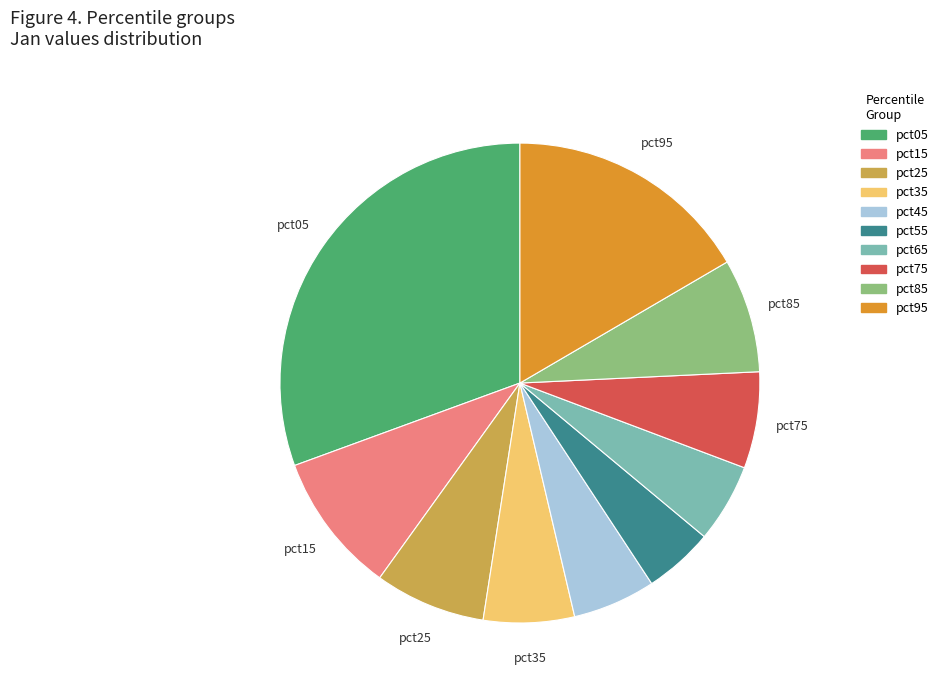

Between pct65 and pct85, which is larger?

pct85